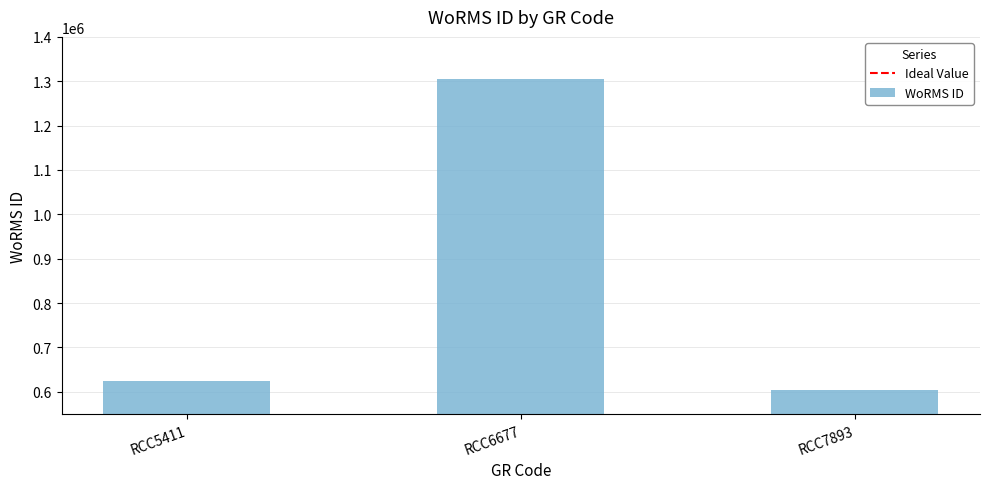

What is the difference between the maximum and minimum values?

702799